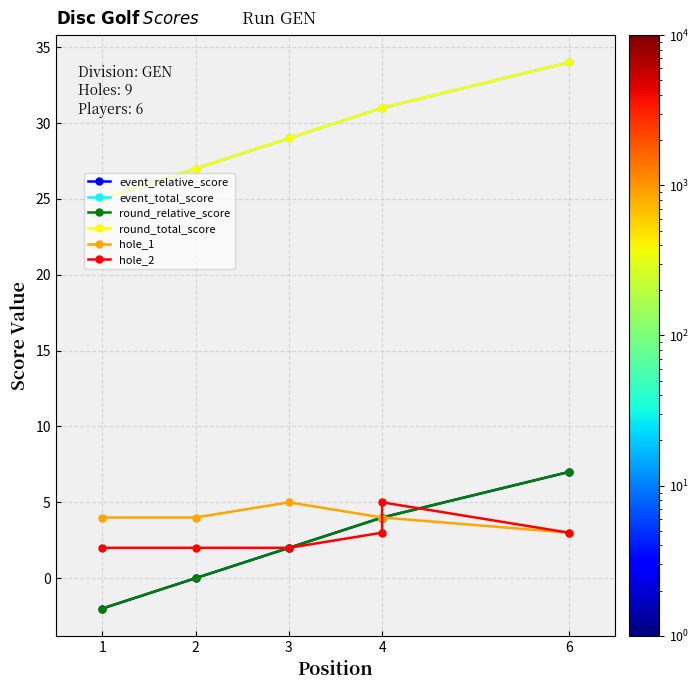

What is the smallest value displayed?

-2